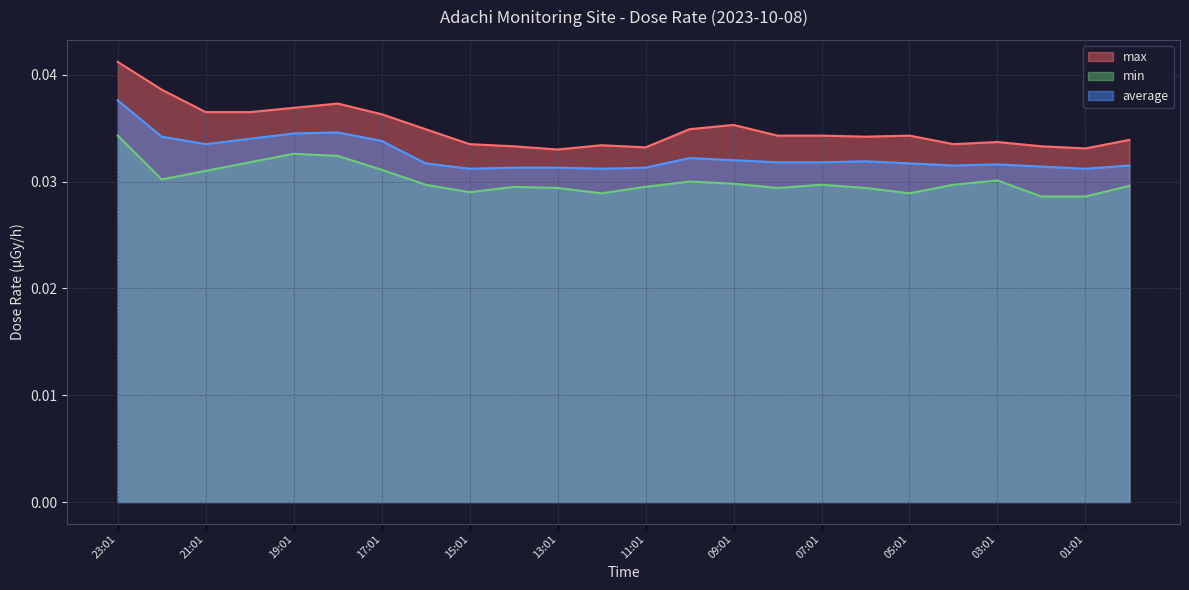

At which label is max closest to 0?

13:01